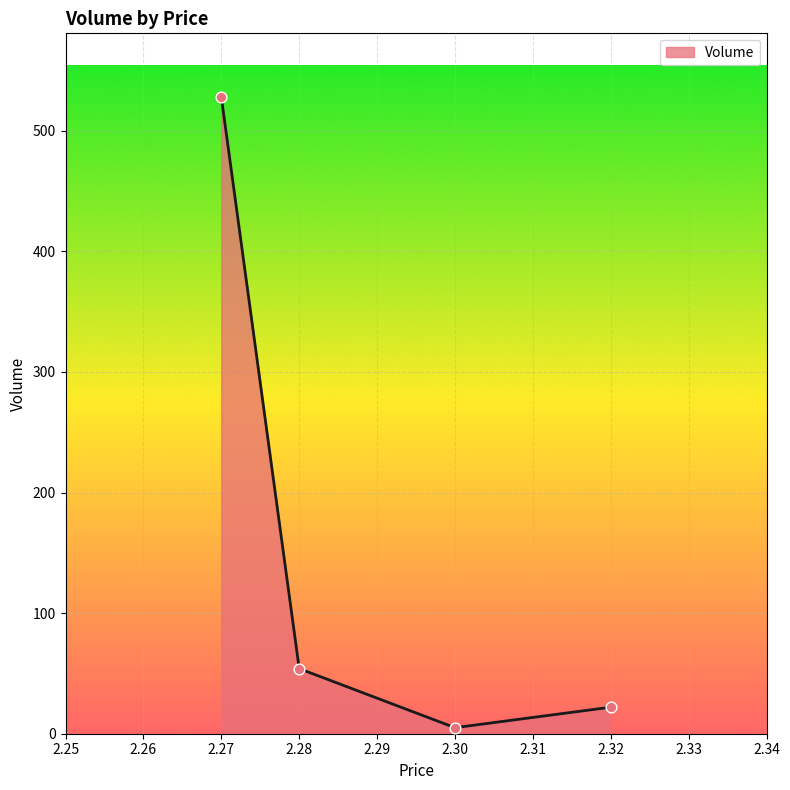

What is the change in value from 2.27 to 2.32?

-506